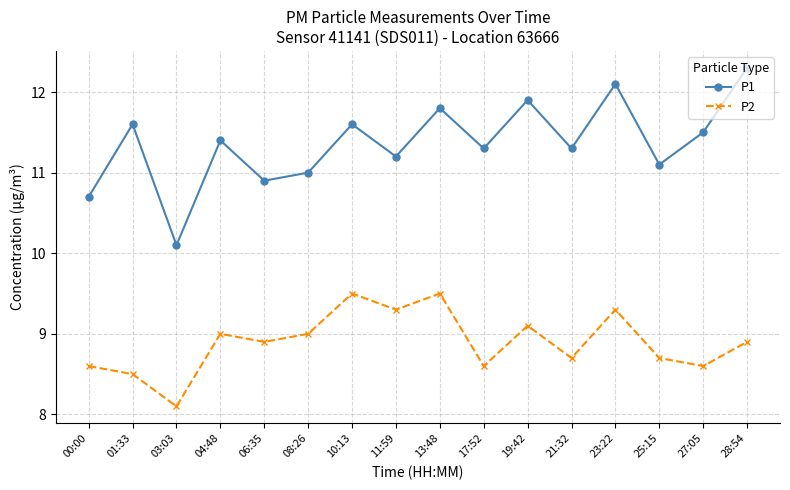

True or false: P2 and P1 cross at least once.

False